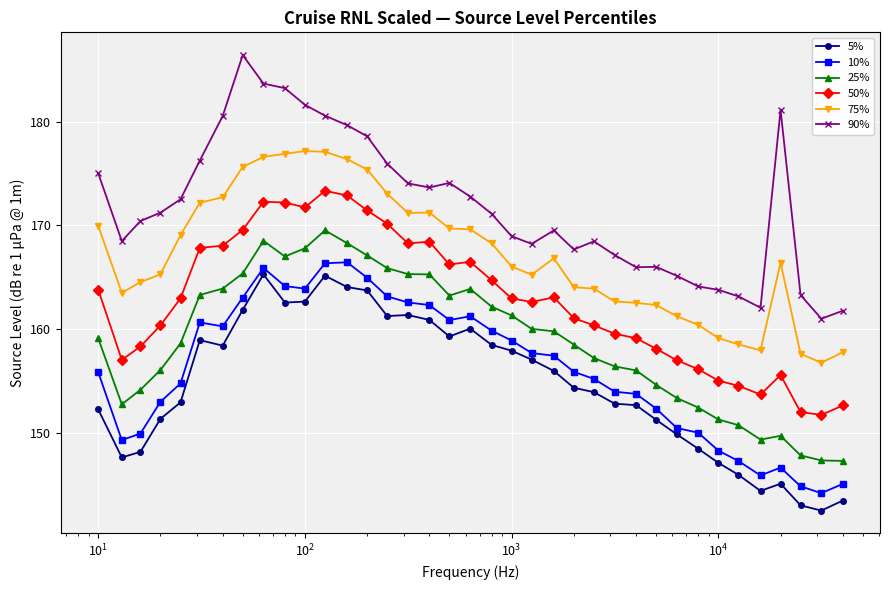

Which series has the largest total across all categories?

90%